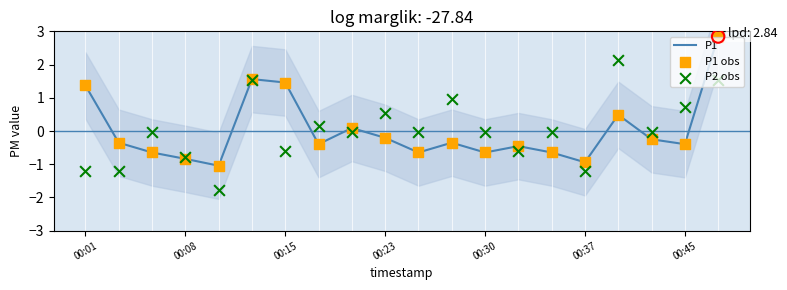

At how many categories does at least one series exceed 0?

10